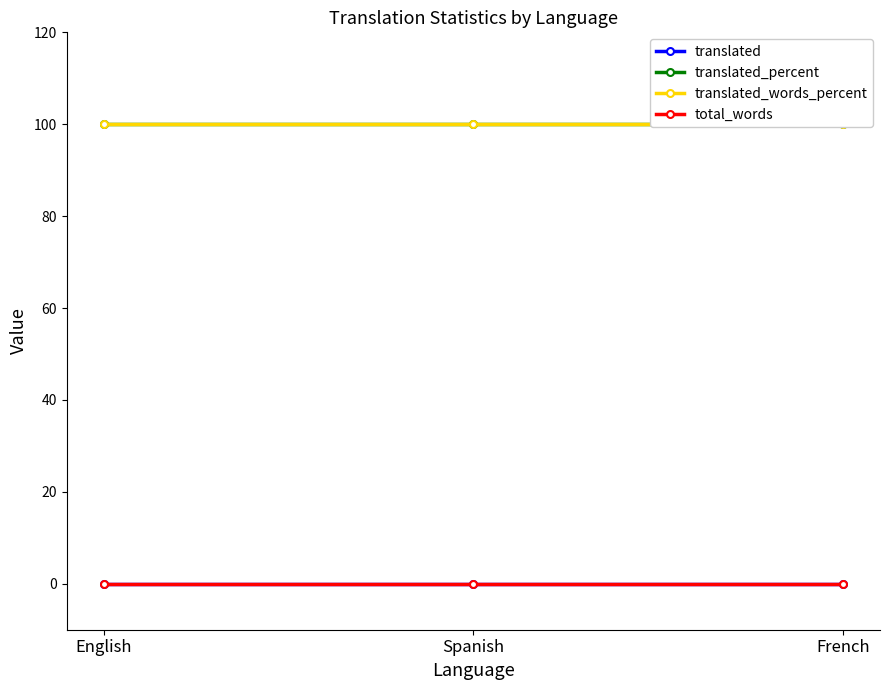

Is the value of translated at English greater than the value of translated_percent at Spanish?

No